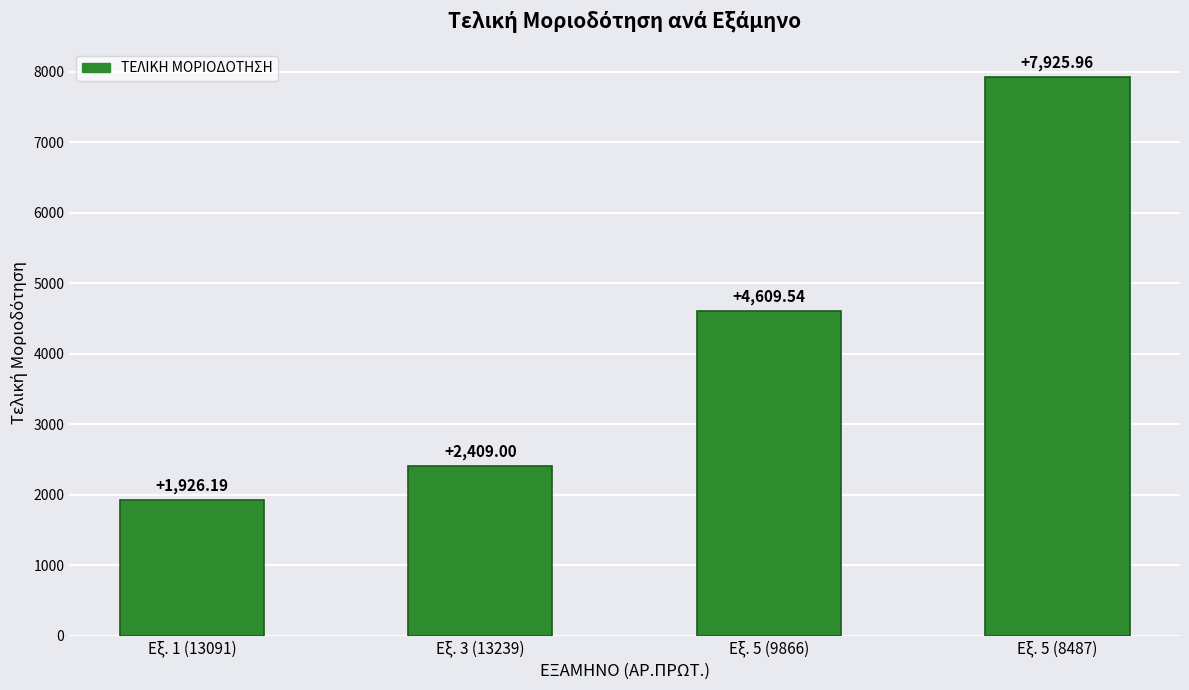

Count the number of values greater than 4609.

2